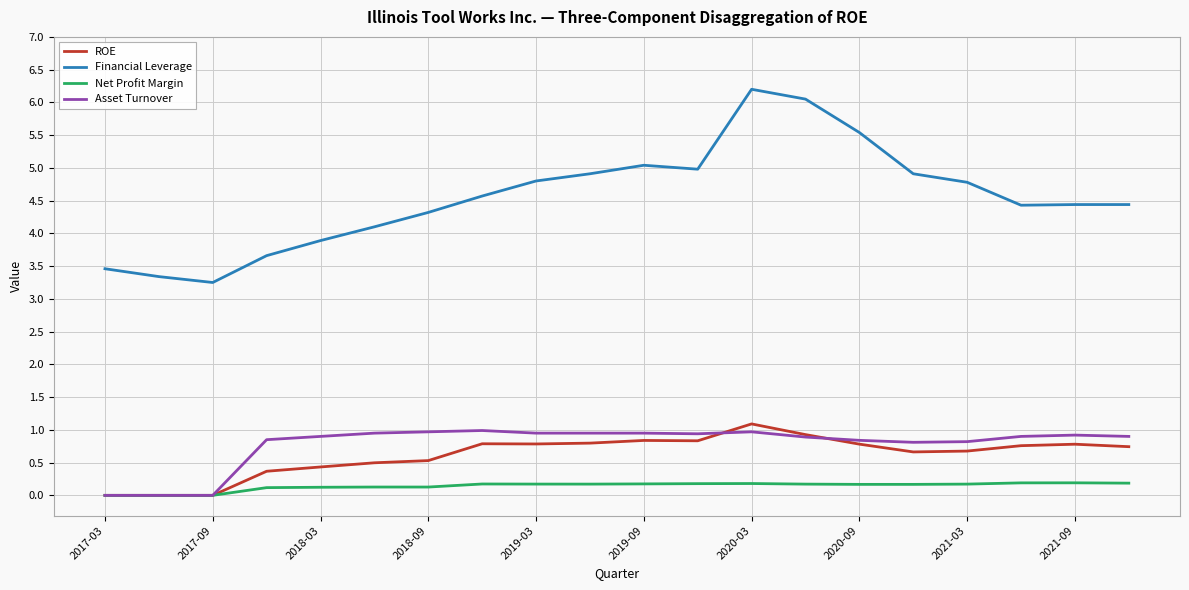

Which series has the largest total across all categories?

Financial Leverage